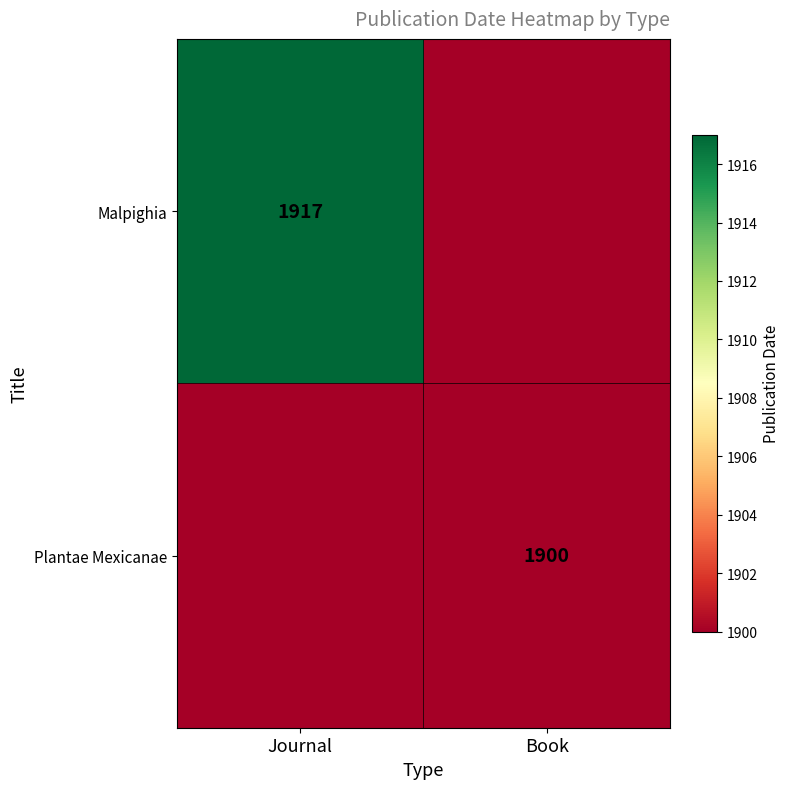

Is it true that Plantae Mexicanae equals 1900 at Book?

True